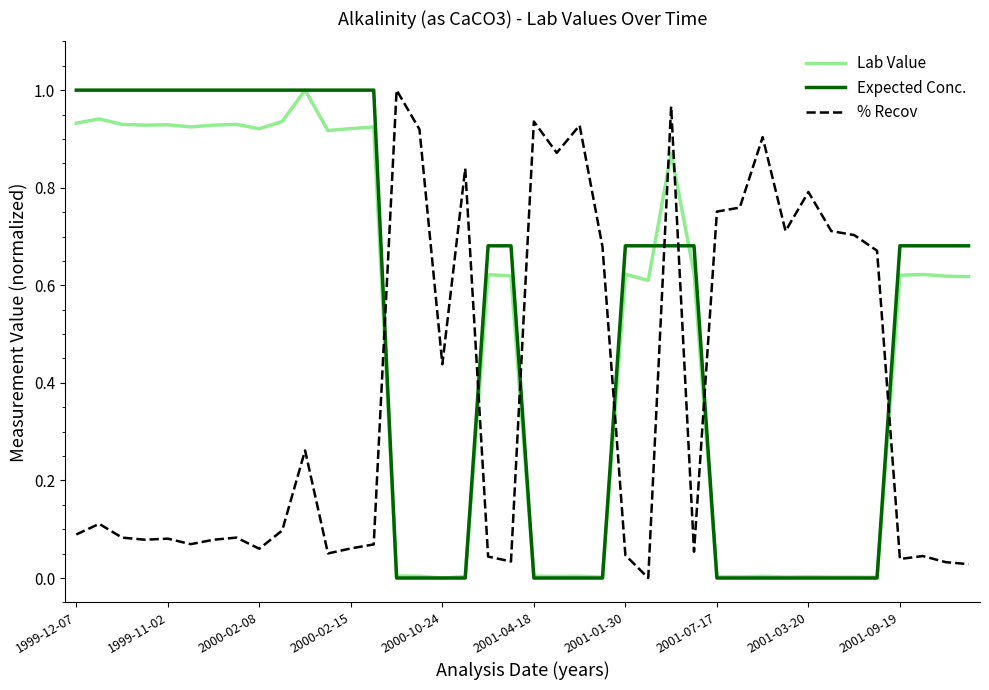

Rank the series by their average value, from lowest to highest.

% Recov, Lab Value, Expected Conc.